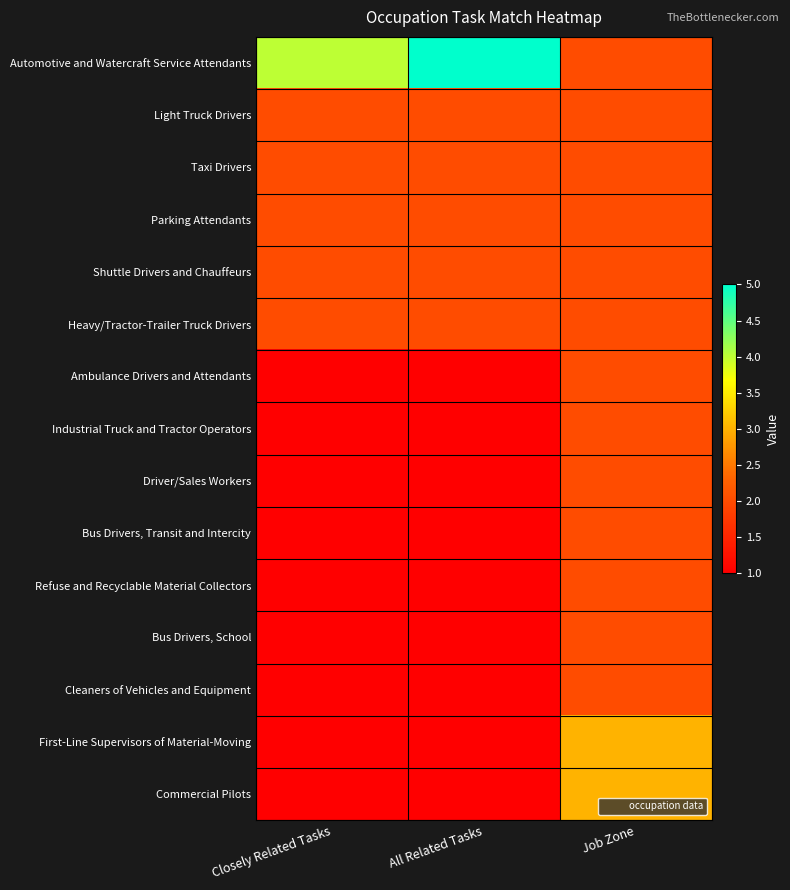

What is the difference between the highest and lowest values at Job Zone?

1